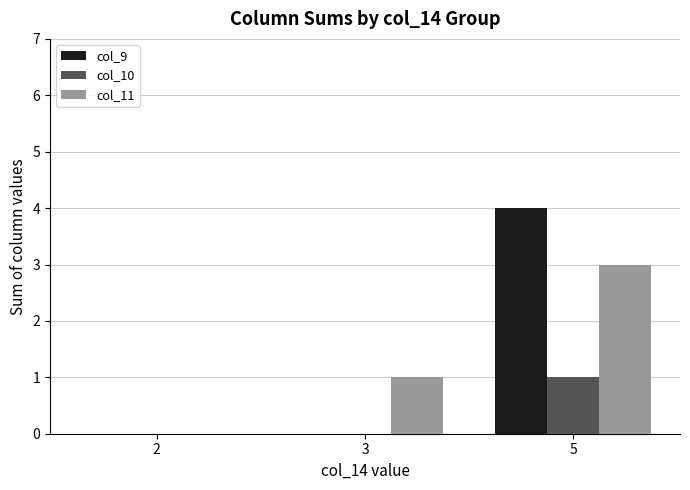

Is the value of col_10 at 5 greater than the value of col_9 at 2?

Yes